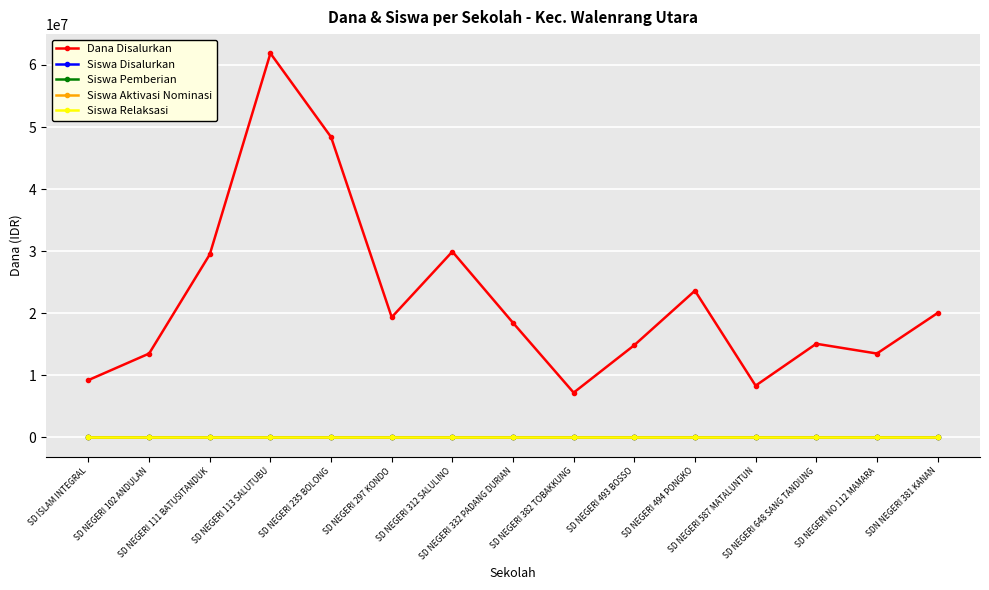

Reading right to left, list all the values displayed in this chart.

Dana Disalurkan: SDN NEGERI 381 KANAN=20025000	SD NEGERI NO 112 MAMARA=13500000	SD NEGERI 648 SANG TANDUNG=15075000	SD NEGERI 587 MATALUNTUN=8325000	SD NEGERI 494 PONGKO=23625000	SD NEGERI 493 BOSSO=14850000	SD NEGERI 382 TOBAKKUNG=7200000	SD NEGERI 332 PADANG DURIAN=18450000	SD NEGERI 312 SALULINO=29925000	SD NEGERI 297 KONDO=19350000	SD NEGERI 235 BOLONG=48375000	SD NEGERI 113 SALUTUBU=61875000	SD NEGERI 111 BATUSITANDUK=29475000	SD NEGERI 102 ANDULAN=13500000	SD ISLAM INTEGRAL=9225000
Siswa Disalurkan: SDN NEGERI 381 KANAN=49	SD NEGERI NO 112 MAMARA=35	SD NEGERI 648 SANG TANDUNG=35	SD NEGERI 587 MATALUNTUN=21	SD NEGERI 494 PONGKO=57	SD NEGERI 493 BOSSO=37	SD NEGERI 382 TOBAKKUNG=22	SD NEGERI 332 PADANG DURIAN=46	SD NEGERI 312 SALULINO=77	SD NEGERI 297 KONDO=48	SD NEGERI 235 BOLONG=118	SD NEGERI 113 SALUTUBU=151	SD NEGERI 111 BATUSITANDUK=72	SD NEGERI 102 ANDULAN=34	SD ISLAM INTEGRAL=23
Siswa Pemberian: SDN NEGERI 381 KANAN=49	SD NEGERI NO 112 MAMARA=35	SD NEGERI 648 SANG TANDUNG=35	SD NEGERI 587 MATALUNTUN=21	SD NEGERI 494 PONGKO=57	SD NEGERI 493 BOSSO=37	SD NEGERI 382 TOBAKKUNG=22	SD NEGERI 332 PADANG DURIAN=46	SD NEGERI 312 SALULINO=77	SD NEGERI 297 KONDO=48	SD NEGERI 235 BOLONG=118	SD NEGERI 113 SALUTUBU=151	SD NEGERI 111 BATUSITANDUK=72	SD NEGERI 102 ANDULAN=34	SD ISLAM INTEGRAL=23
Siswa Aktivasi Nominasi: SDN NEGERI 381 KANAN=0	SD NEGERI NO 112 MAMARA=0	SD NEGERI 648 SANG TANDUNG=0	SD NEGERI 587 MATALUNTUN=0	SD NEGERI 494 PONGKO=0	SD NEGERI 493 BOSSO=0	SD NEGERI 382 TOBAKKUNG=0	SD NEGERI 332 PADANG DURIAN=0	SD NEGERI 312 SALULINO=0	SD NEGERI 297 KONDO=0	SD NEGERI 235 BOLONG=0	SD NEGERI 113 SALUTUBU=0	SD NEGERI 111 BATUSITANDUK=0	SD NEGERI 102 ANDULAN=0	SD ISLAM INTEGRAL=0
Siswa Relaksasi: SDN NEGERI 381 KANAN=0	SD NEGERI NO 112 MAMARA=0	SD NEGERI 648 SANG TANDUNG=0	SD NEGERI 587 MATALUNTUN=0	SD NEGERI 494 PONGKO=0	SD NEGERI 493 BOSSO=0	SD NEGERI 382 TOBAKKUNG=0	SD NEGERI 332 PADANG DURIAN=0	SD NEGERI 312 SALULINO=0	SD NEGERI 297 KONDO=0	SD NEGERI 235 BOLONG=0	SD NEGERI 113 SALUTUBU=0	SD NEGERI 111 BATUSITANDUK=0	SD NEGERI 102 ANDULAN=0	SD ISLAM INTEGRAL=0